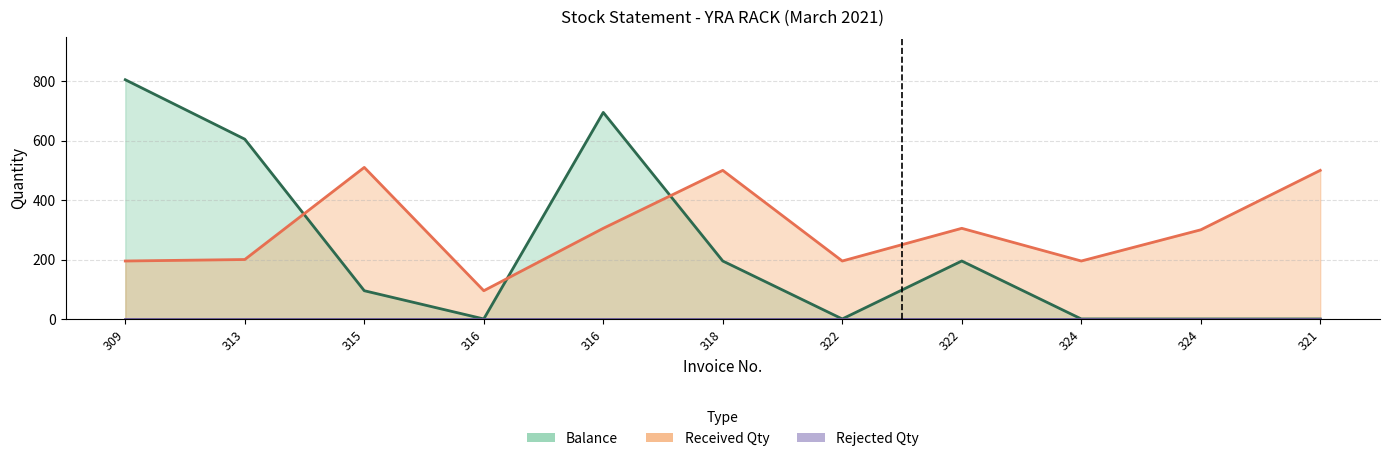

At which category does the chart reach its peak across all series?

309